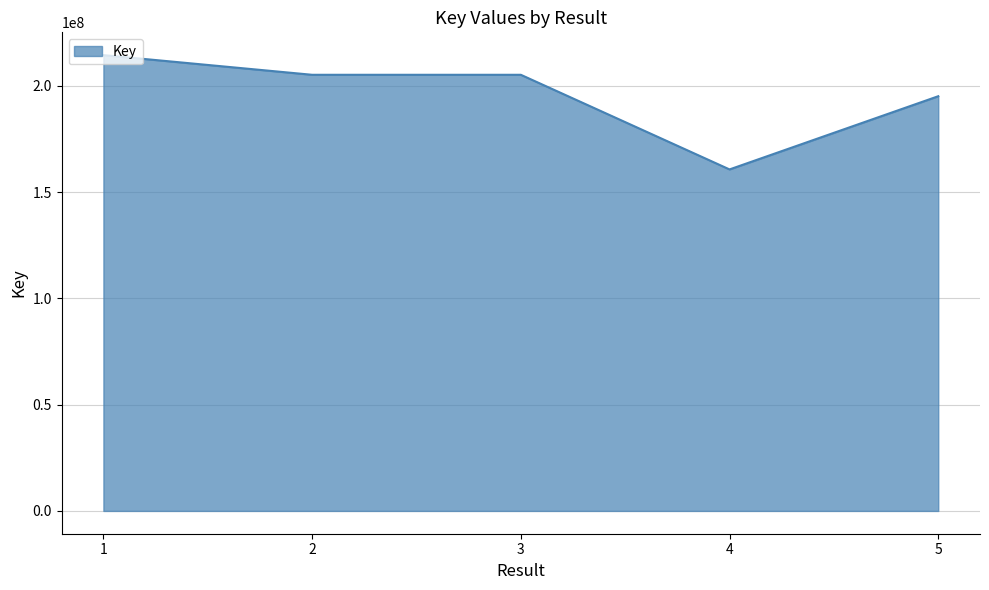

What is the difference between the values at 1 and 5?

19333464